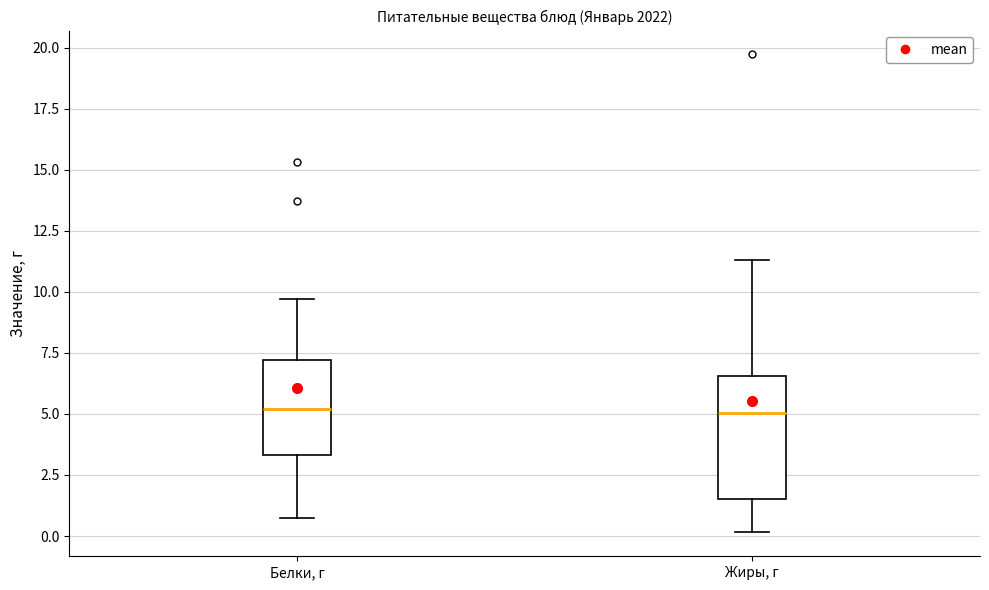

Reading left to right, transcribe this box plot: for each box, give where its median line is, the range the box spans, and where its two whiskers end, as read against the y-axis. The values are not printed on the chart, so give them approximately, as read against the axis.

Белки, г: median 5.0, box 3.5 to 7.0, whiskers 1.0 to 9.5
Жиры, г: median 5.0, box 1.5 to 6.5, whiskers 0.0 to 11.5